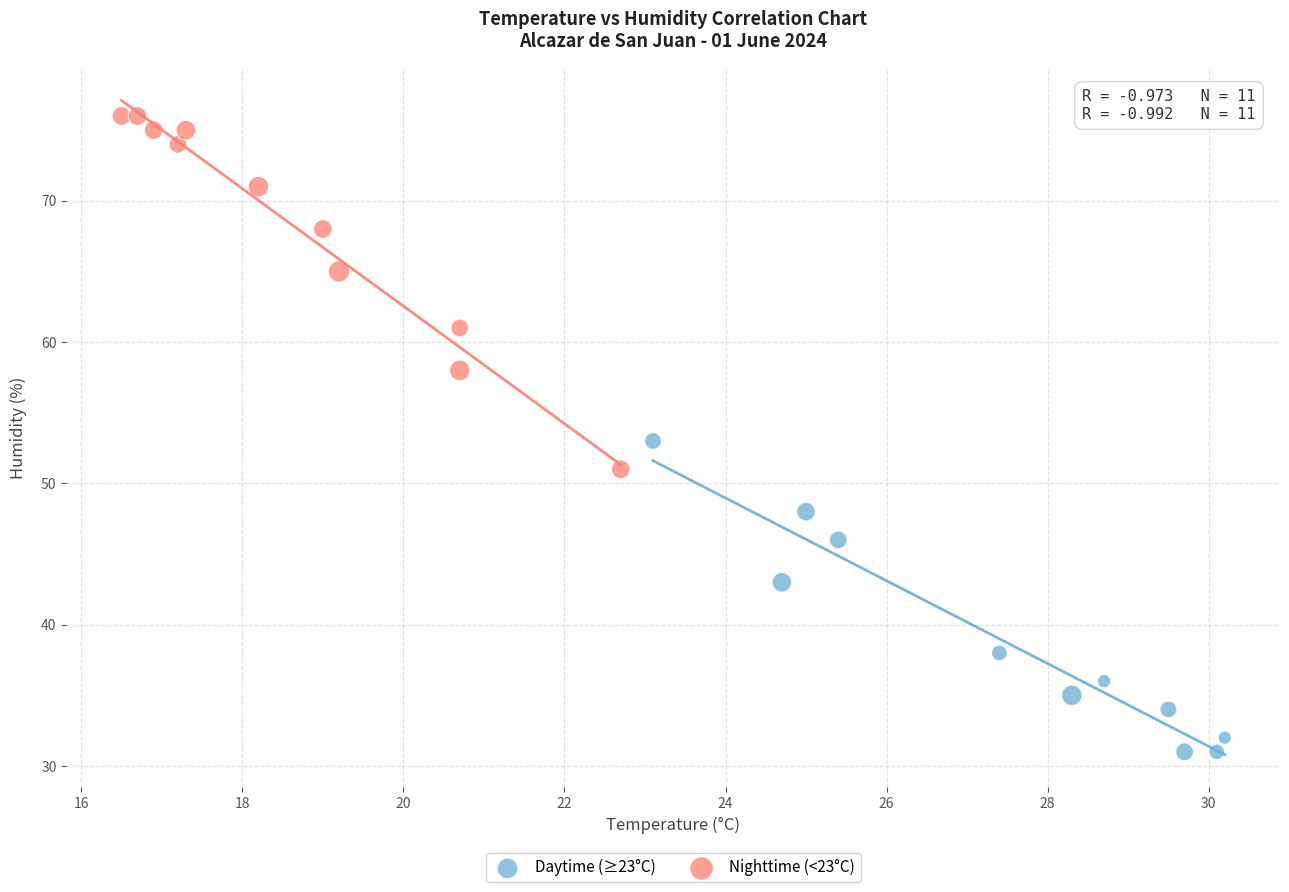

Which series has the largest Y range (max minus min)?

Nighttime (<23°C)